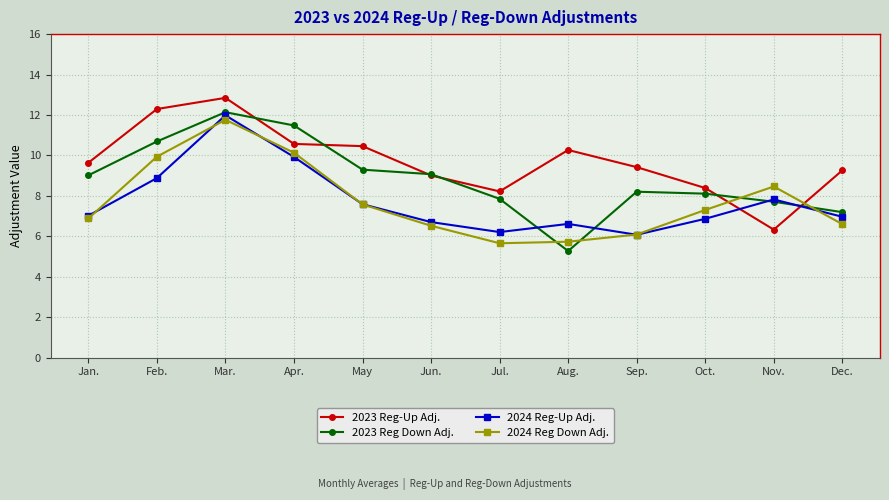

What is the greatest value displayed?

12.8